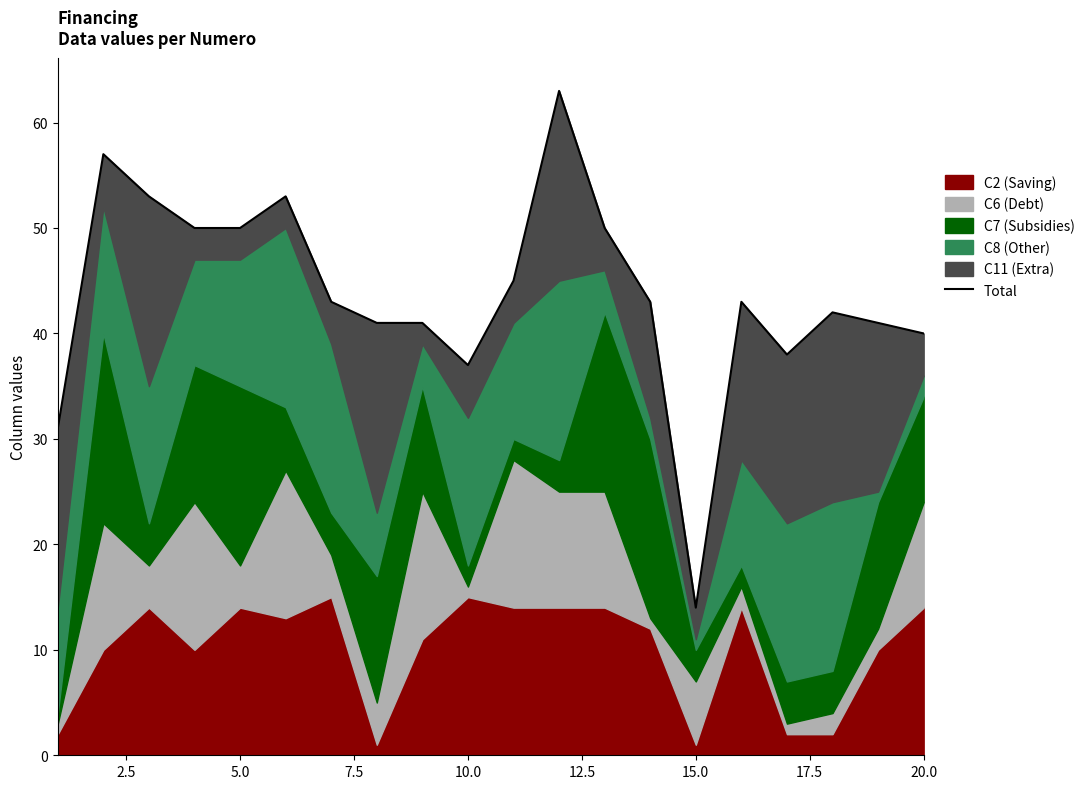

Is it true that the value at 17.5 is 41?

True